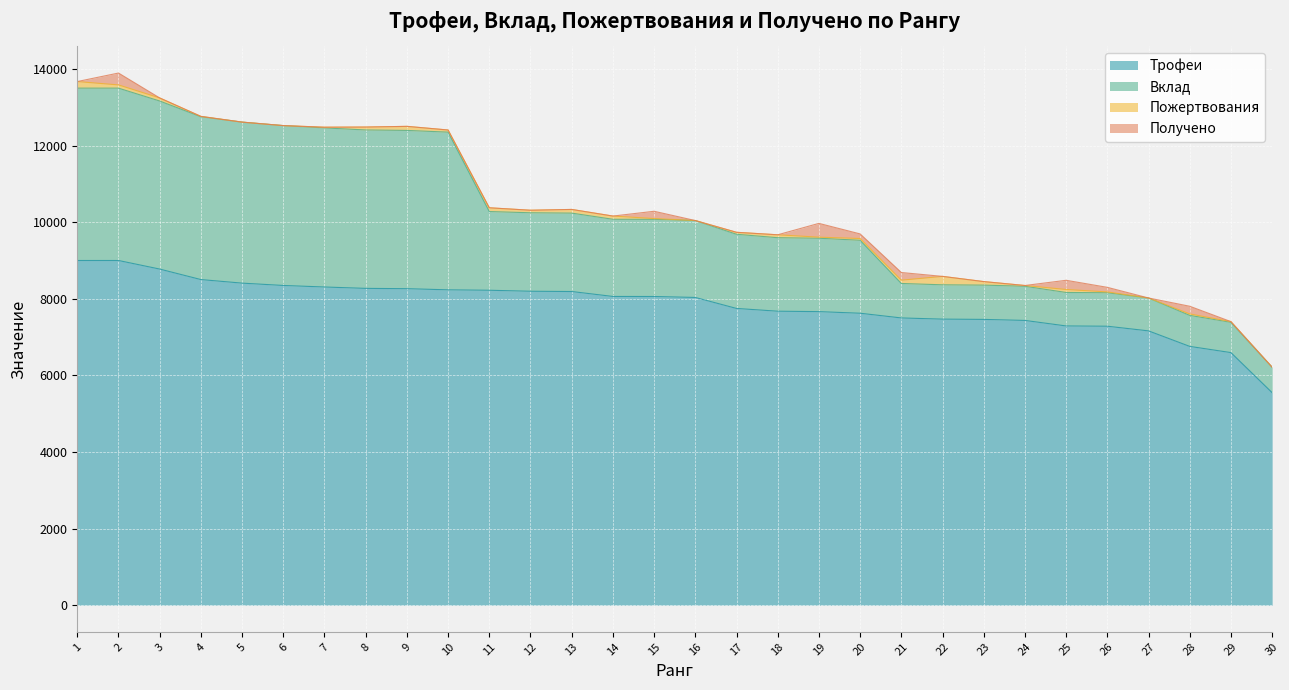

What is the difference between the Вклад values at 19 and 1?

2584